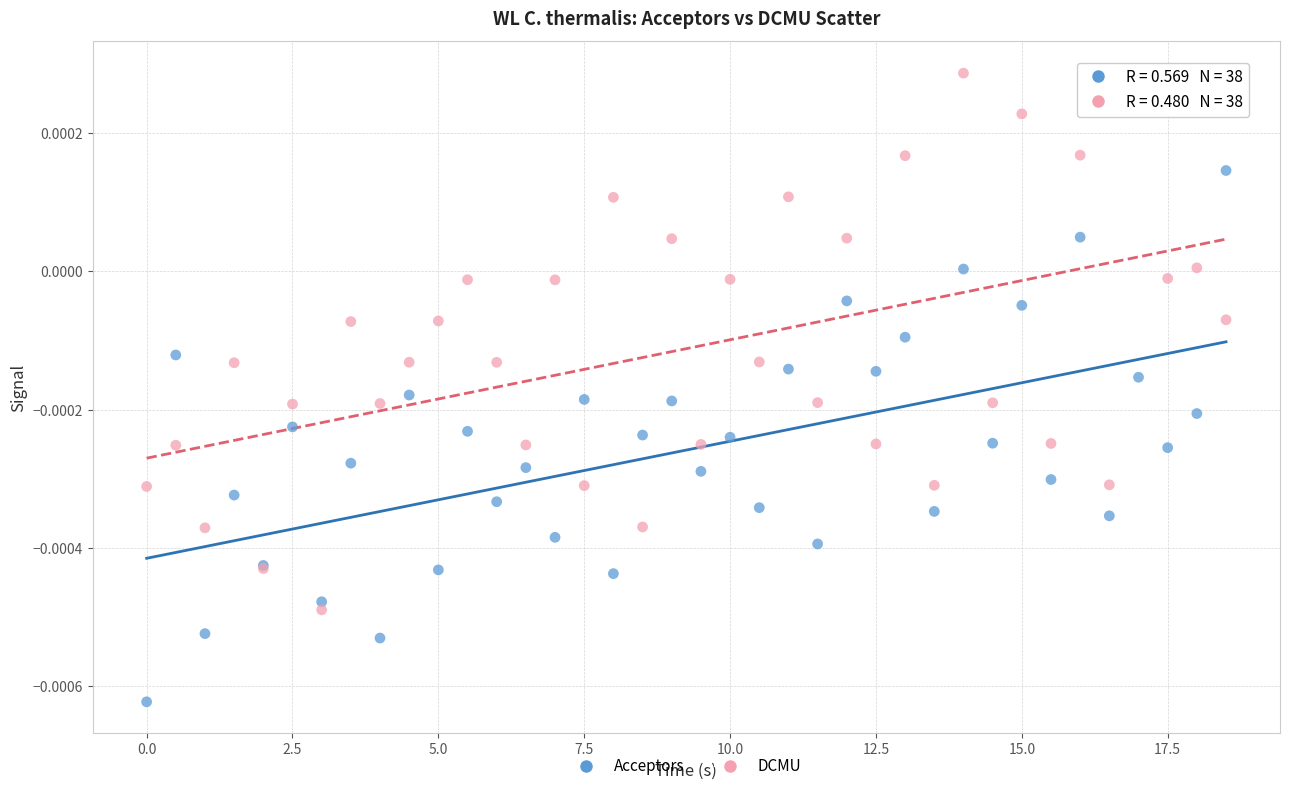

What are all the series names shown in the legend?

Acceptors, DCMU